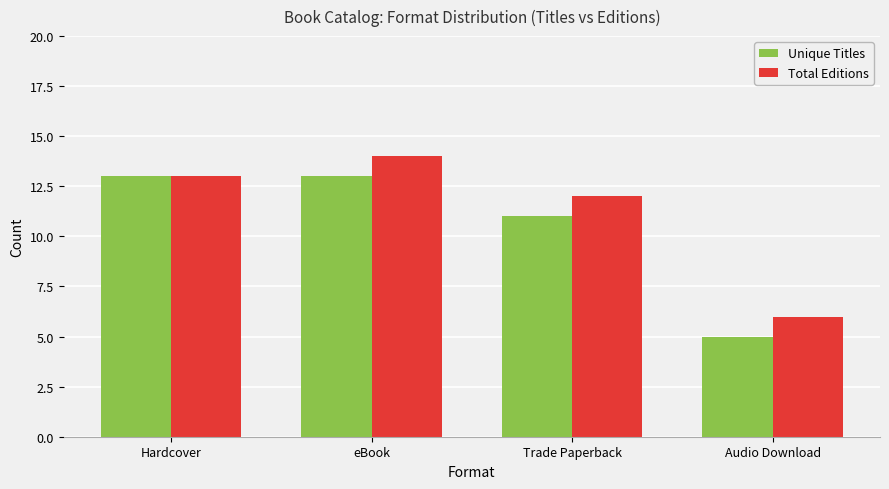

Which series changed the most between Hardcover and Audio Download?

Unique Titles